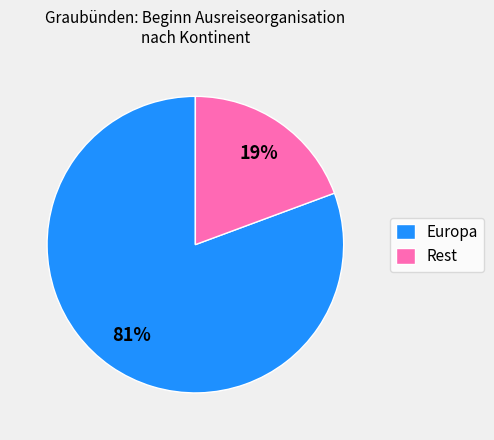

Is there any slice that represents more than half of the pie?

Yes